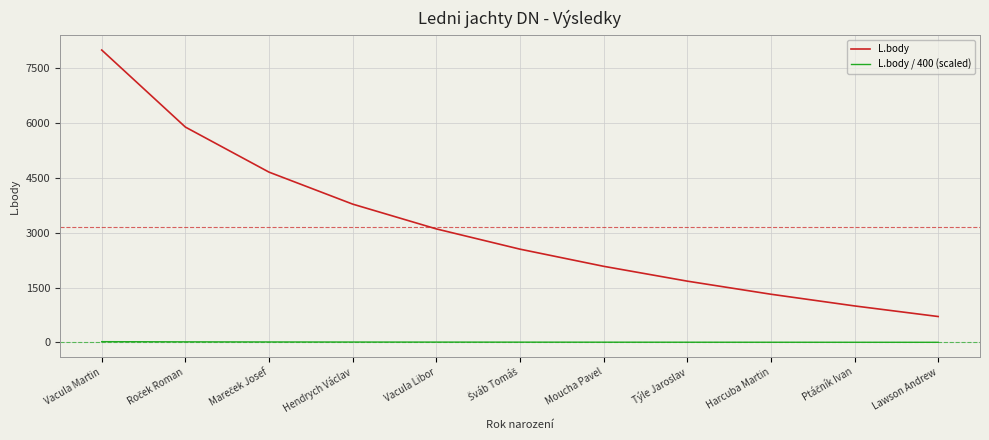

Read the L.body value at Harcuba Martin.

1317.0